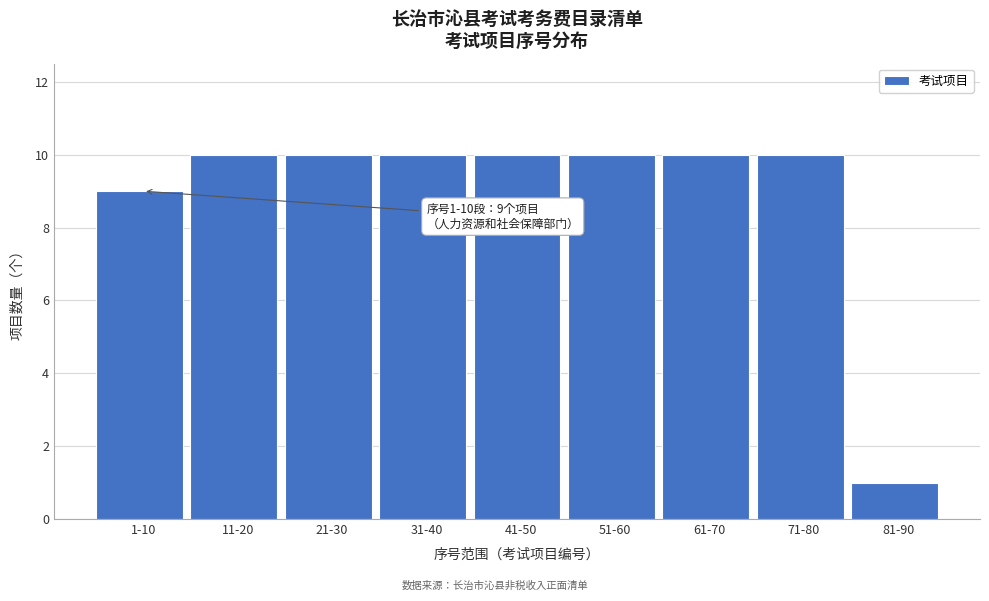

Reading left to right, what are all the values shown in this chart?

9	10	10	10	10	10	10	10	1